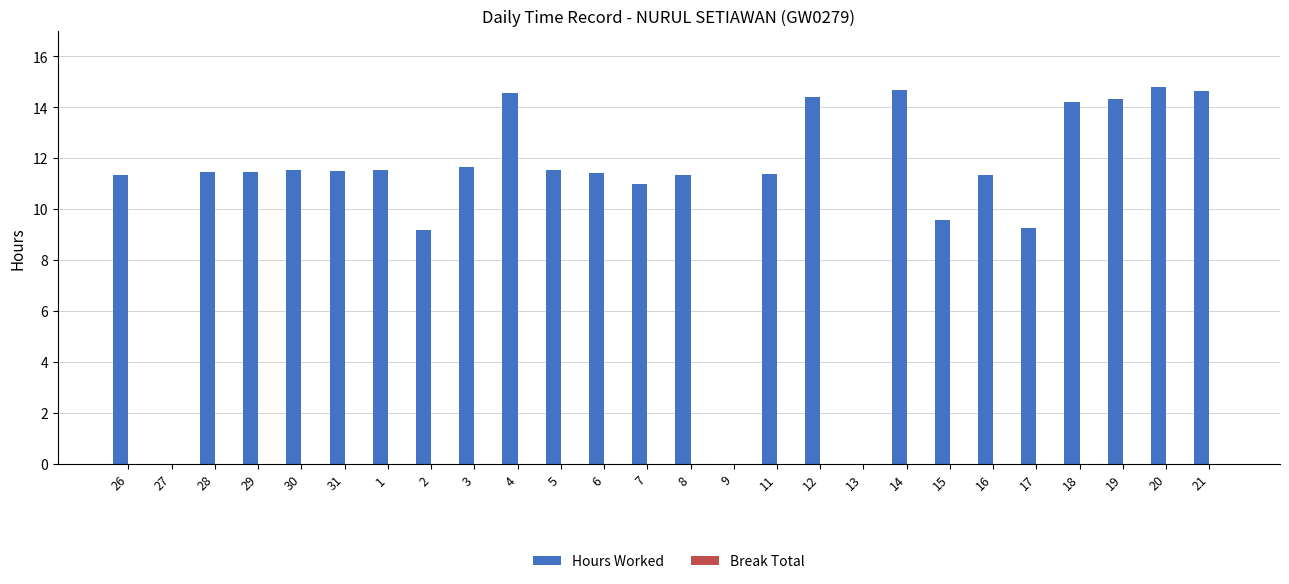

What is the sum of the values at 5 and 9?

11.5